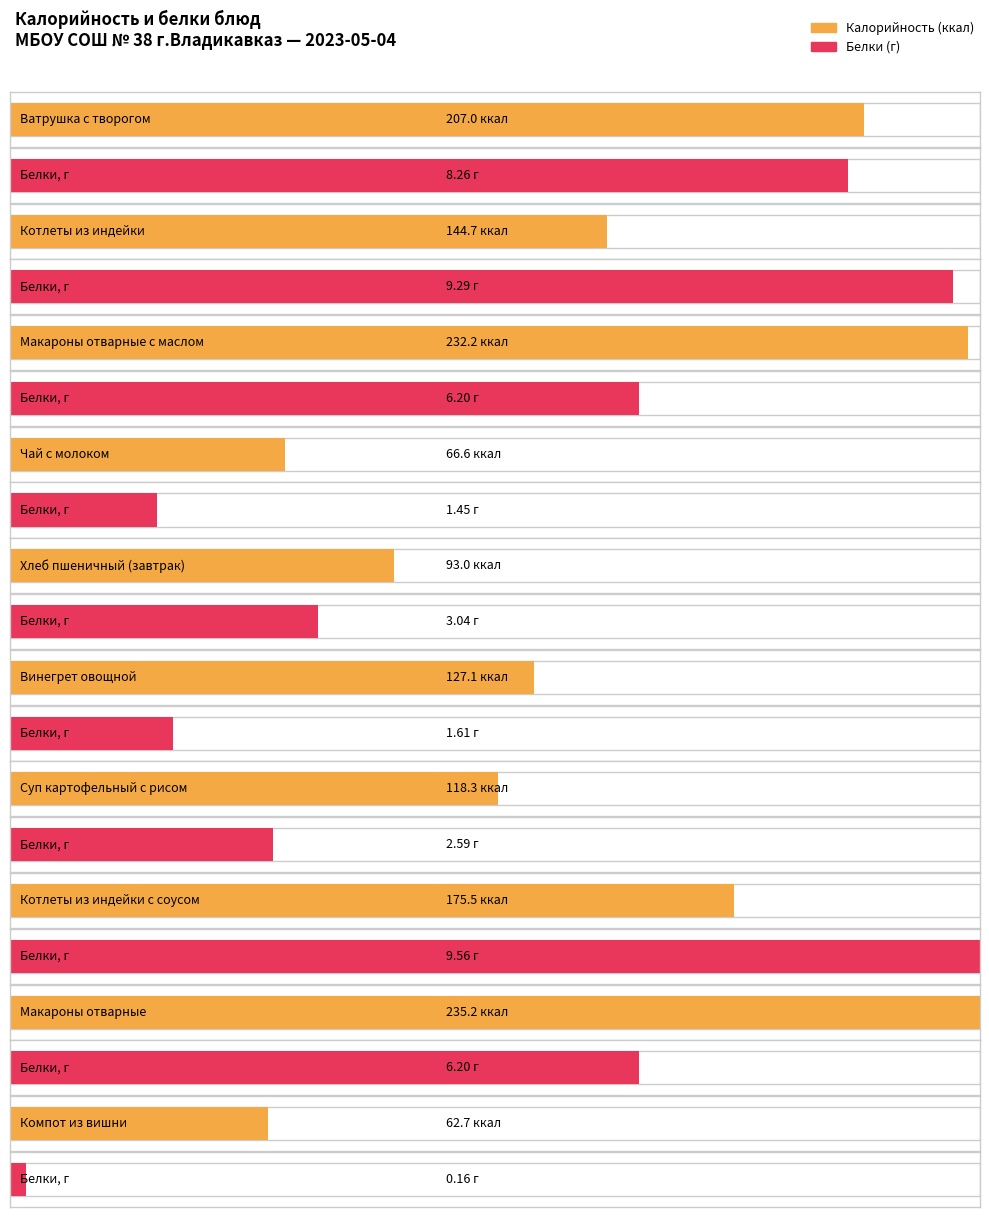

Reading left to right, list all the values displayed in this chart.

Калорийность: Ватрушка с творогом=207.0	Котлеты из индейки=144.7	Макароны отварные с маслом=232.2	Чай с молоком=66.6	Хлеб пшеничный (завтрак)=93.0	Винегрет овощной=127.1	Суп картофельный с рисом=118.3	Котлеты из индейки с соусом=175.5	Макароны отварные=235.2	Компот из вишни=62.7
Белки: Ватрушка с творогом=8.3	Котлеты из индейки=9.3	Макароны отварные с маслом=6.2	Чай с молоком=1.4	Хлеб пшеничный (завтрак)=3.0	Винегрет овощной=1.6	Суп картофельный с рисом=2.6	Котлеты из индейки с соусом=9.6	Макароны отварные=6.2	Компот из вишни=0.2